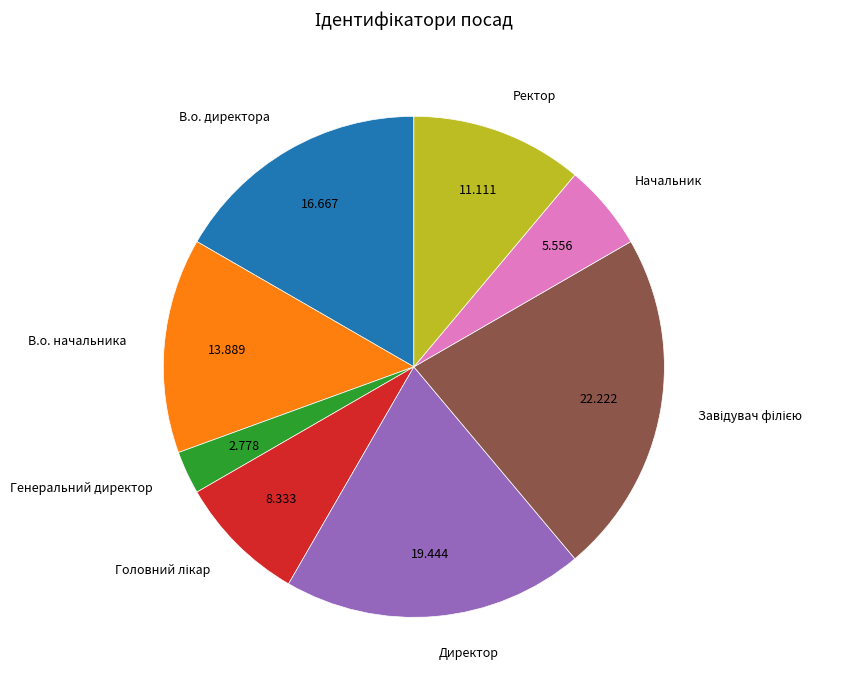

Which category has the smallest portion of the pie?

Генеральний директор